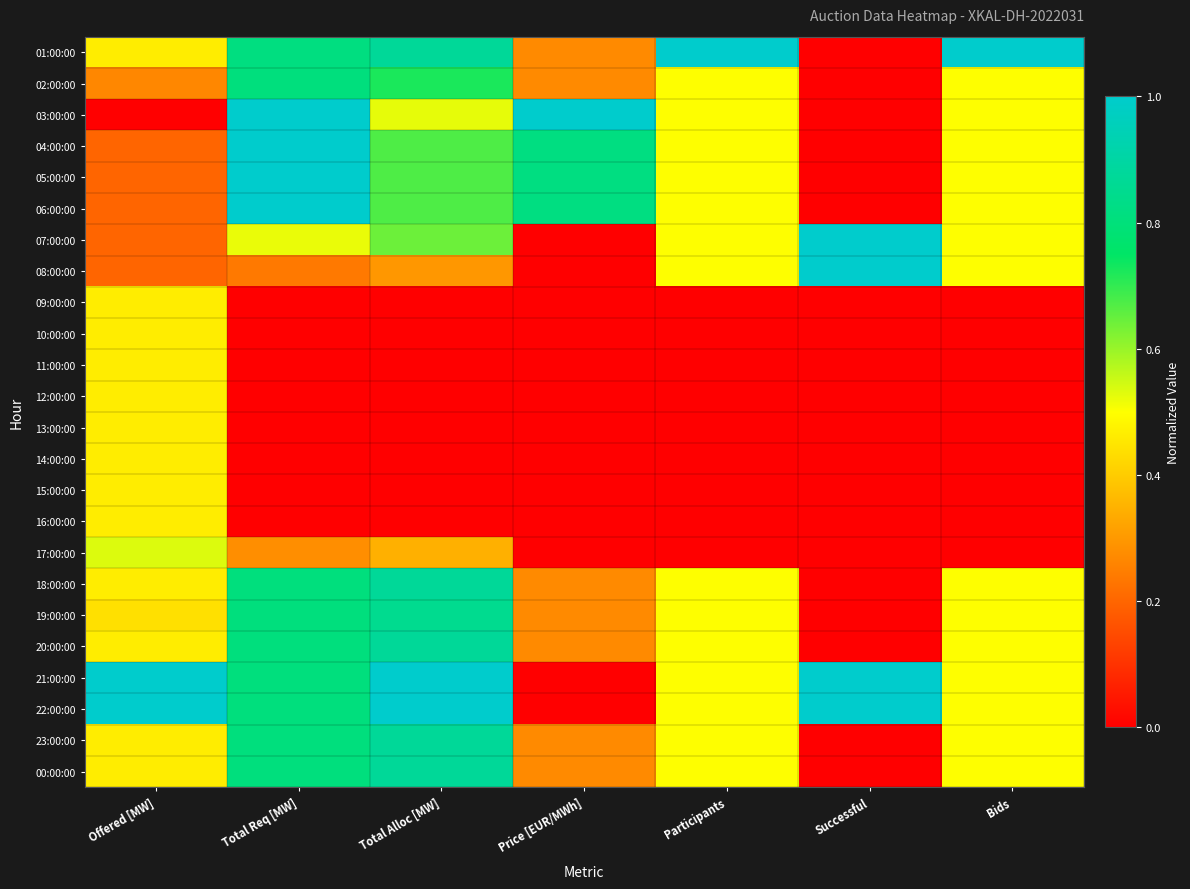

Reading left to right, extract all data points from this chart.

01:00:00: Offered [MW]=0.5	Total Req [MW]=0.8	Total Alloc [MW]=0.9	Price [EUR/MWh]=0.3	Participants=1.0	Successful=0.0	Bids=1.0
02:00:00: Offered [MW]=0.3	Total Req [MW]=0.8	Total Alloc [MW]=0.7	Price [EUR/MWh]=0.3	Participants=0.5	Successful=0.0	Bids=0.5
03:00:00: Offered [MW]=0.0	Total Req [MW]=1.0	Total Alloc [MW]=0.5	Price [EUR/MWh]=1.0	Participants=0.5	Successful=0.0	Bids=0.5
04:00:00: Offered [MW]=0.2	Total Req [MW]=1.0	Total Alloc [MW]=0.7	Price [EUR/MWh]=0.8	Participants=0.5	Successful=0.0	Bids=0.5
05:00:00: Offered [MW]=0.2	Total Req [MW]=1.0	Total Alloc [MW]=0.7	Price [EUR/MWh]=0.8	Participants=0.5	Successful=0.0	Bids=0.5
06:00:00: Offered [MW]=0.2	Total Req [MW]=1.0	Total Alloc [MW]=0.7	Price [EUR/MWh]=0.8	Participants=0.5	Successful=0.0	Bids=0.5
07:00:00: Offered [MW]=0.2	Total Req [MW]=0.5	Total Alloc [MW]=0.6	Price [EUR/MWh]=0.0	Participants=0.5	Successful=1.0	Bids=0.5
08:00:00: Offered [MW]=0.2	Total Req [MW]=0.2	Total Alloc [MW]=0.3	Price [EUR/MWh]=0.0	Participants=0.5	Successful=1.0	Bids=0.5
09:00:00: Offered [MW]=0.5	Total Req [MW]=0.0	Total Alloc [MW]=0.0	Price [EUR/MWh]=0.0	Participants=0.0	Successful=0.0	Bids=0.0
10:00:00: Offered [MW]=0.5	Total Req [MW]=0.0	Total Alloc [MW]=0.0	Price [EUR/MWh]=0.0	Participants=0.0	Successful=0.0	Bids=0.0
11:00:00: Offered [MW]=0.5	Total Req [MW]=0.0	Total Alloc [MW]=0.0	Price [EUR/MWh]=0.0	Participants=0.0	Successful=0.0	Bids=0.0
12:00:00: Offered [MW]=0.5	Total Req [MW]=0.0	Total Alloc [MW]=0.0	Price [EUR/MWh]=0.0	Participants=0.0	Successful=0.0	Bids=0.0
13:00:00: Offered [MW]=0.5	Total Req [MW]=0.0	Total Alloc [MW]=0.0	Price [EUR/MWh]=0.0	Participants=0.0	Successful=0.0	Bids=0.0
14:00:00: Offered [MW]=0.5	Total Req [MW]=0.0	Total Alloc [MW]=0.0	Price [EUR/MWh]=0.0	Participants=0.0	Successful=0.0	Bids=0.0
15:00:00: Offered [MW]=0.5	Total Req [MW]=0.0	Total Alloc [MW]=0.0	Price [EUR/MWh]=0.0	Participants=0.0	Successful=0.0	Bids=0.0
16:00:00: Offered [MW]=0.5	Total Req [MW]=0.0	Total Alloc [MW]=0.0	Price [EUR/MWh]=0.0	Participants=0.0	Successful=0.0	Bids=0.0
17:00:00: Offered [MW]=0.5	Total Req [MW]=0.3	Total Alloc [MW]=0.3	Price [EUR/MWh]=0.0	Participants=0.0	Successful=0.0	Bids=0.0
18:00:00: Offered [MW]=0.5	Total Req [MW]=0.8	Total Alloc [MW]=0.9	Price [EUR/MWh]=0.3	Participants=0.5	Successful=0.0	Bids=0.5
19:00:00: Offered [MW]=0.4	Total Req [MW]=0.8	Total Alloc [MW]=0.9	Price [EUR/MWh]=0.3	Participants=0.5	Successful=0.0	Bids=0.5
20:00:00: Offered [MW]=0.5	Total Req [MW]=0.8	Total Alloc [MW]=0.9	Price [EUR/MWh]=0.3	Participants=0.5	Successful=0.0	Bids=0.5
21:00:00: Offered [MW]=1.0	Total Req [MW]=0.8	Total Alloc [MW]=1.0	Price [EUR/MWh]=0.0	Participants=0.5	Successful=1.0	Bids=0.5
22:00:00: Offered [MW]=1.0	Total Req [MW]=0.8	Total Alloc [MW]=1.0	Price [EUR/MWh]=0.0	Participants=0.5	Successful=1.0	Bids=0.5
23:00:00: Offered [MW]=0.5	Total Req [MW]=0.8	Total Alloc [MW]=0.9	Price [EUR/MWh]=0.3	Participants=0.5	Successful=0.0	Bids=0.5
00:00:00: Offered [MW]=0.5	Total Req [MW]=0.8	Total Alloc [MW]=0.9	Price [EUR/MWh]=0.3	Participants=0.5	Successful=0.0	Bids=0.5